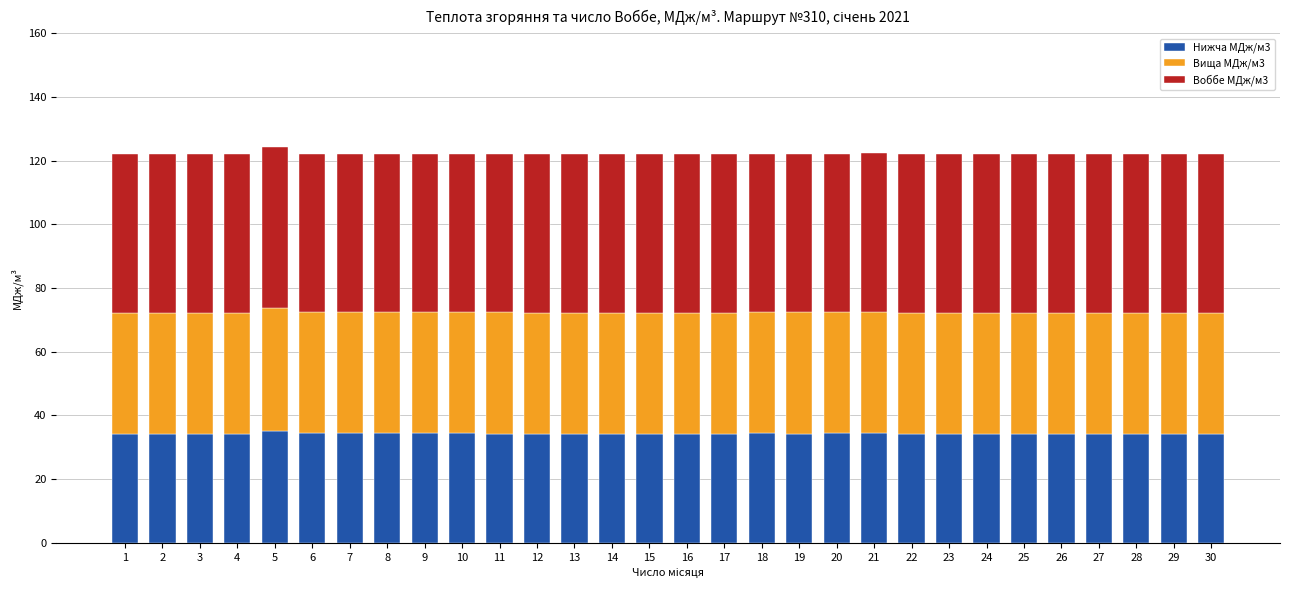

What is the highest value of the Нижча МДж/м3 series?

35.1